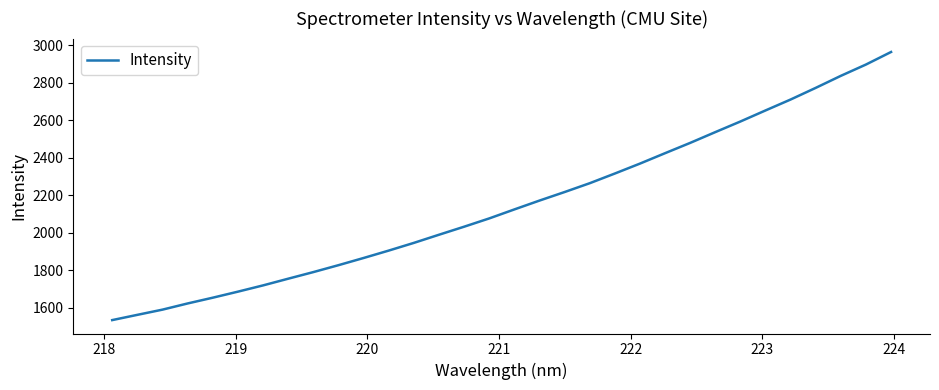

What is the difference between the maximum and minimum values?

1429.8